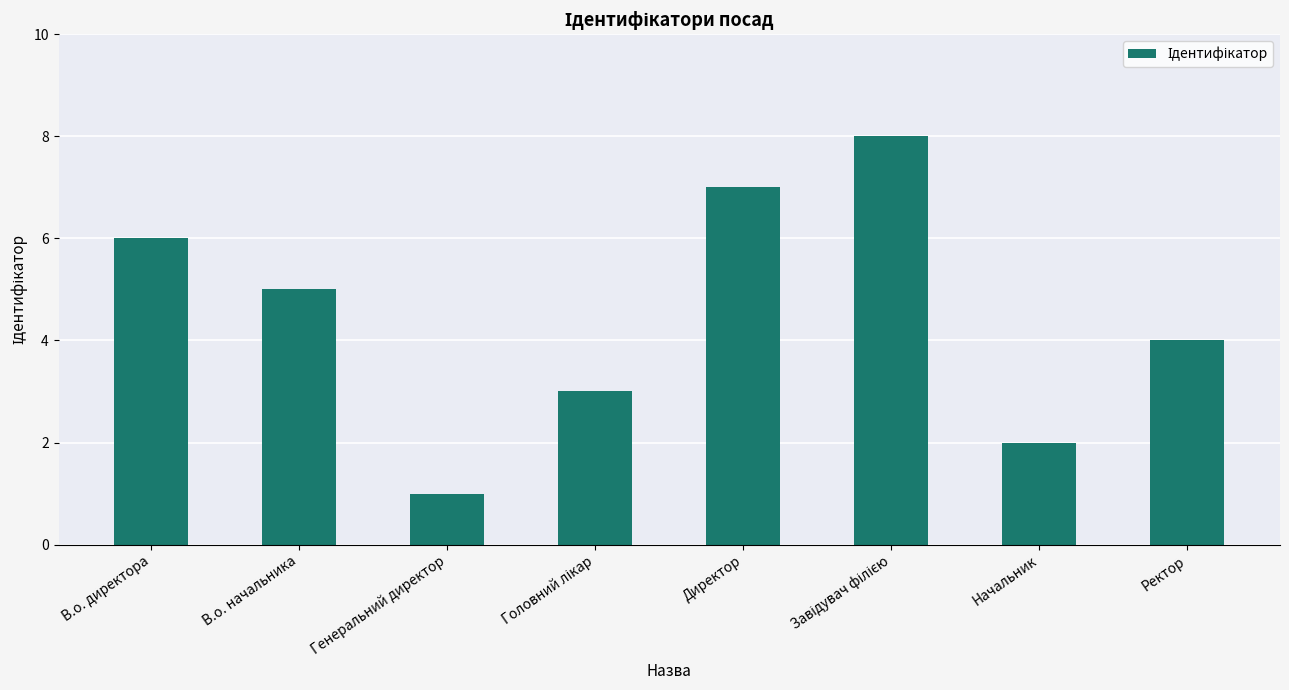

What is the change in value from В.о. начальника to Директор?

+2